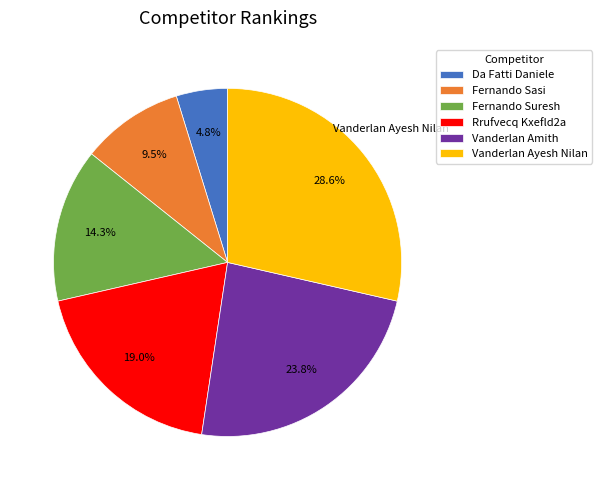

To the nearest percent, what is the difference between the Fernando Sasi and Rrufvecq Kxefld2a slice percentages?

10%